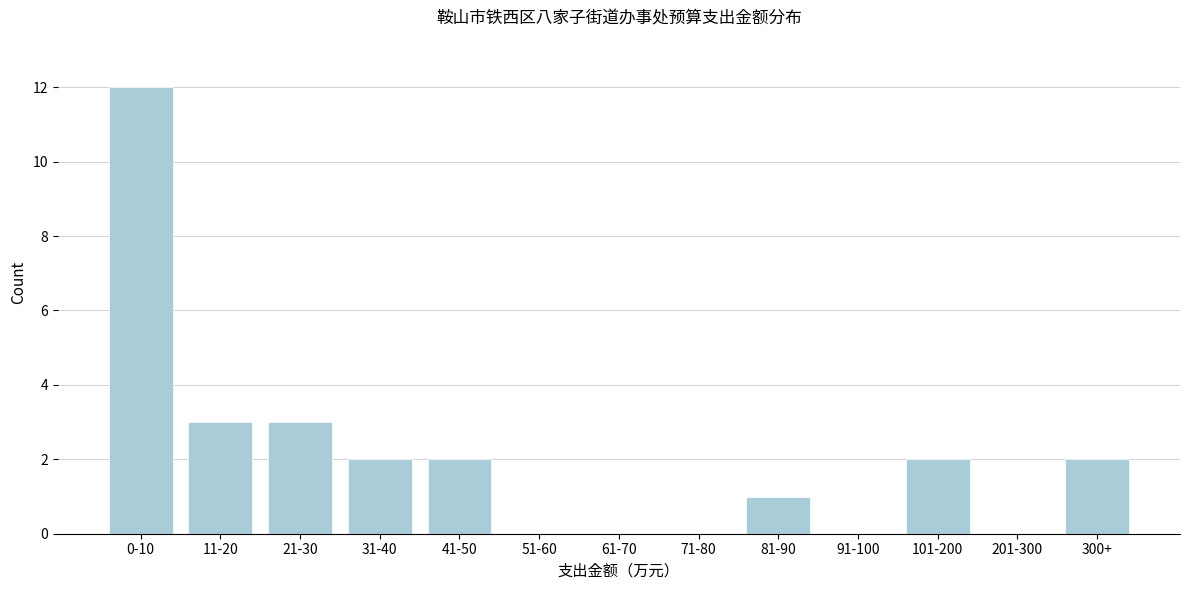

Reading right to left, extract all data points from this chart.

300+=2	201-300=0	101-200=2	91-100=0	81-90=1	71-80=0	61-70=0	51-60=0	41-50=2	31-40=2	21-30=3	11-20=3	0-10=12